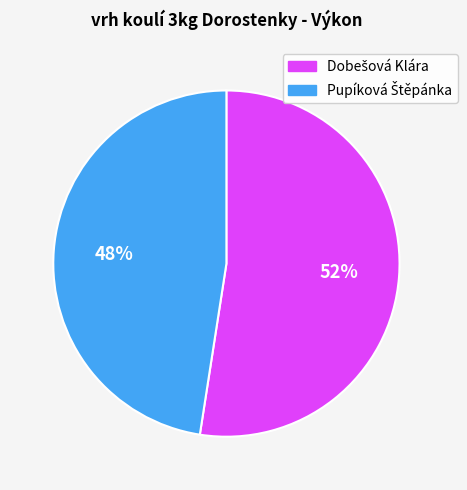

Count the number of slices in the pie.

2